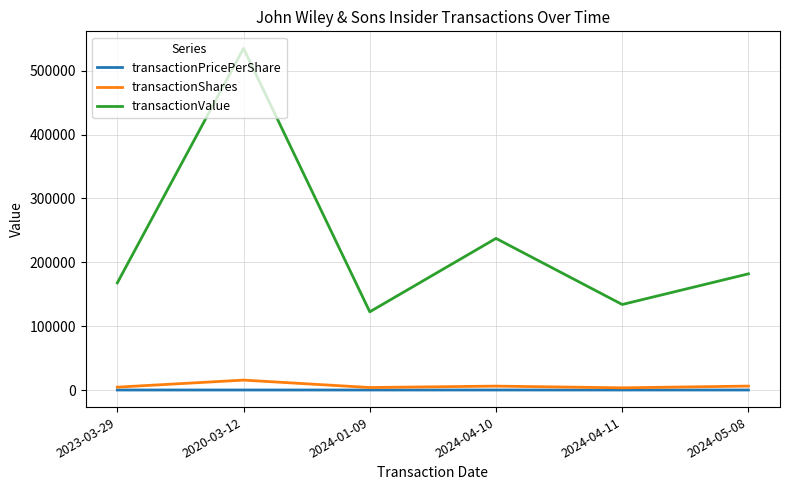

True or false: transactionPricePerShare and transactionValue intersect in this chart.

False